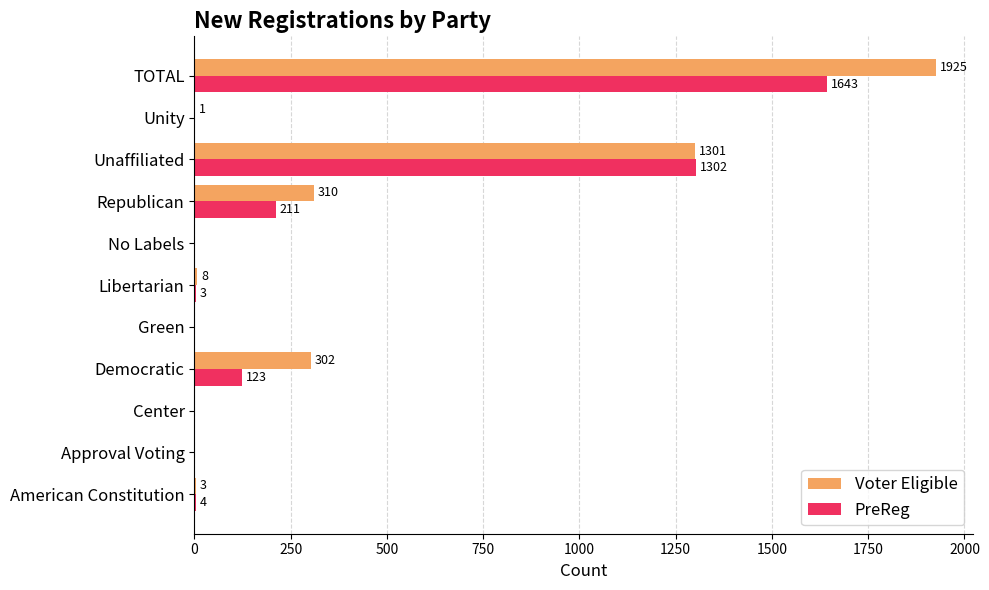

The Voter Eligible series shows 3 at American Constitution. True or false?

True